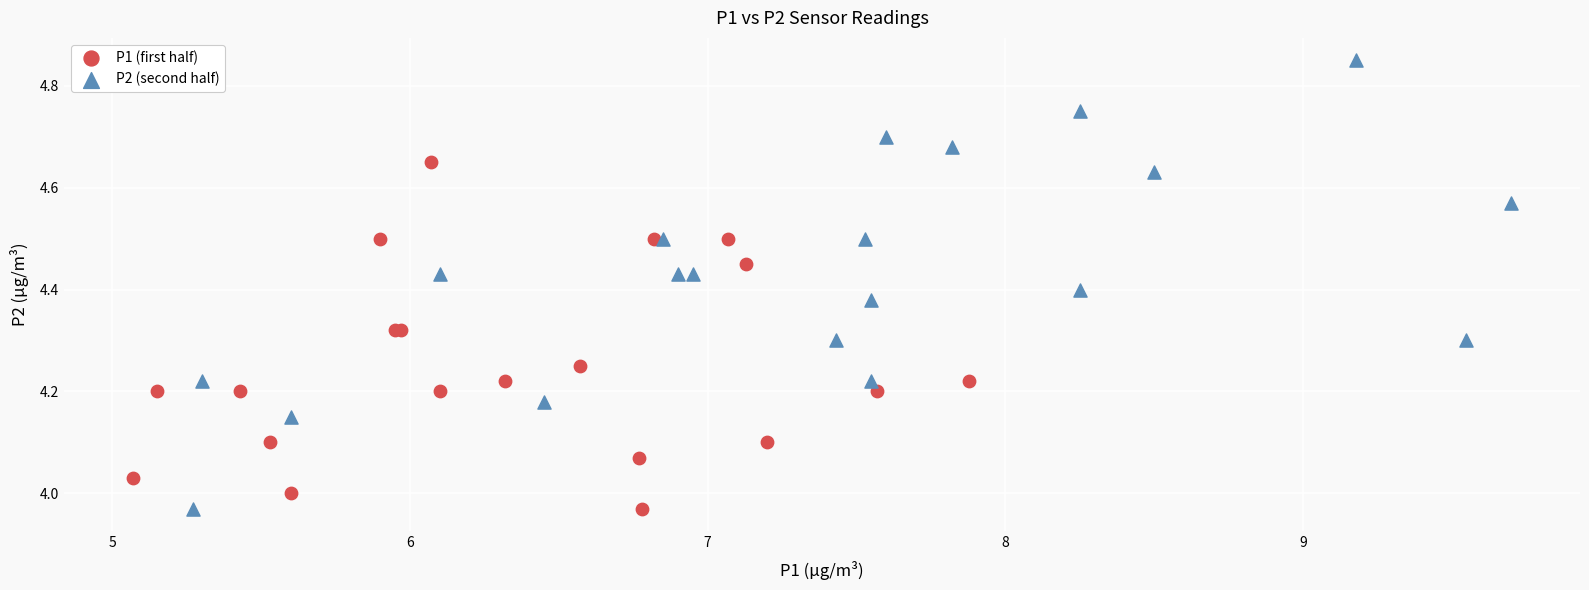

Which series reaches the maximum Y coordinate?

P2 (second half)